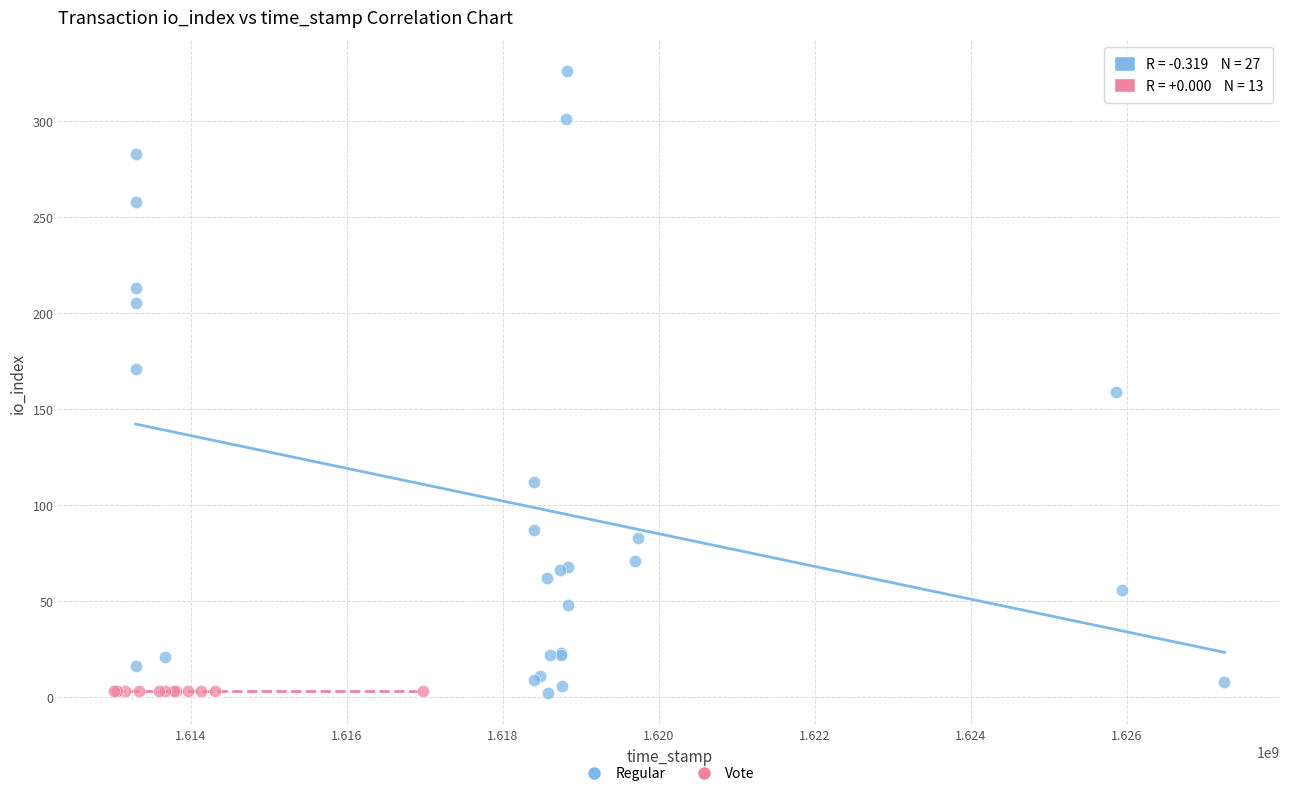

Which series reaches the maximum Y coordinate?

Regular